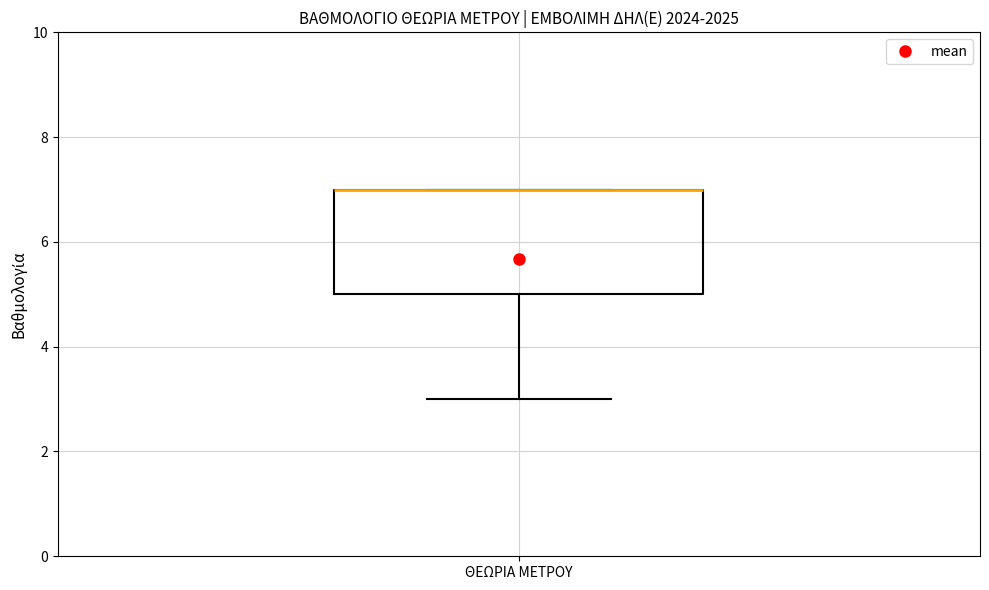

Transcribe this box plot: give where the median line is, the range the box spans, and where the two whiskers end, as read against the y-axis. The values are not printed on the chart, so give them approximately, as read against the axis.

median 7 (drawn on the box's upper edge), box 5 to 7, whiskers 3 to 7